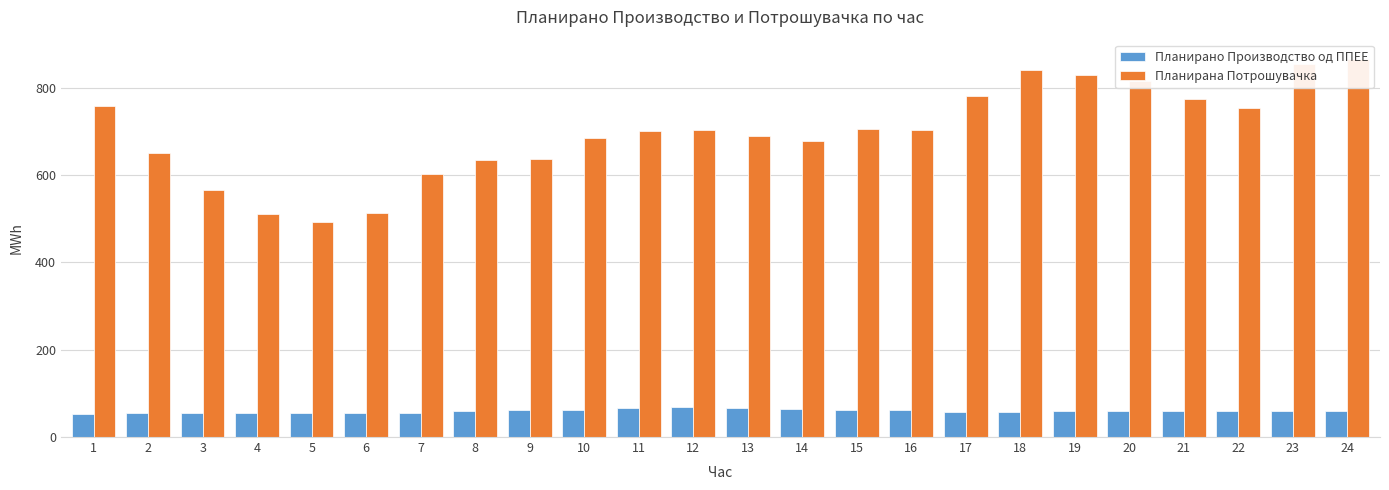

At which category is the sum across all series the highest?

24